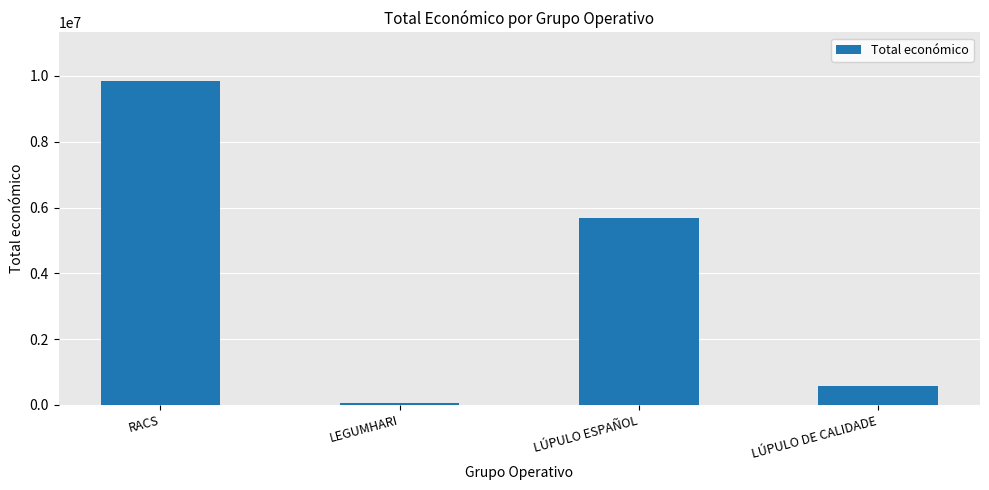

List the labels in order of value, smallest first.

LEGUMHARI, LÚPULO DE CALIDADE, LÚPULO ESPAÑOL, RACS